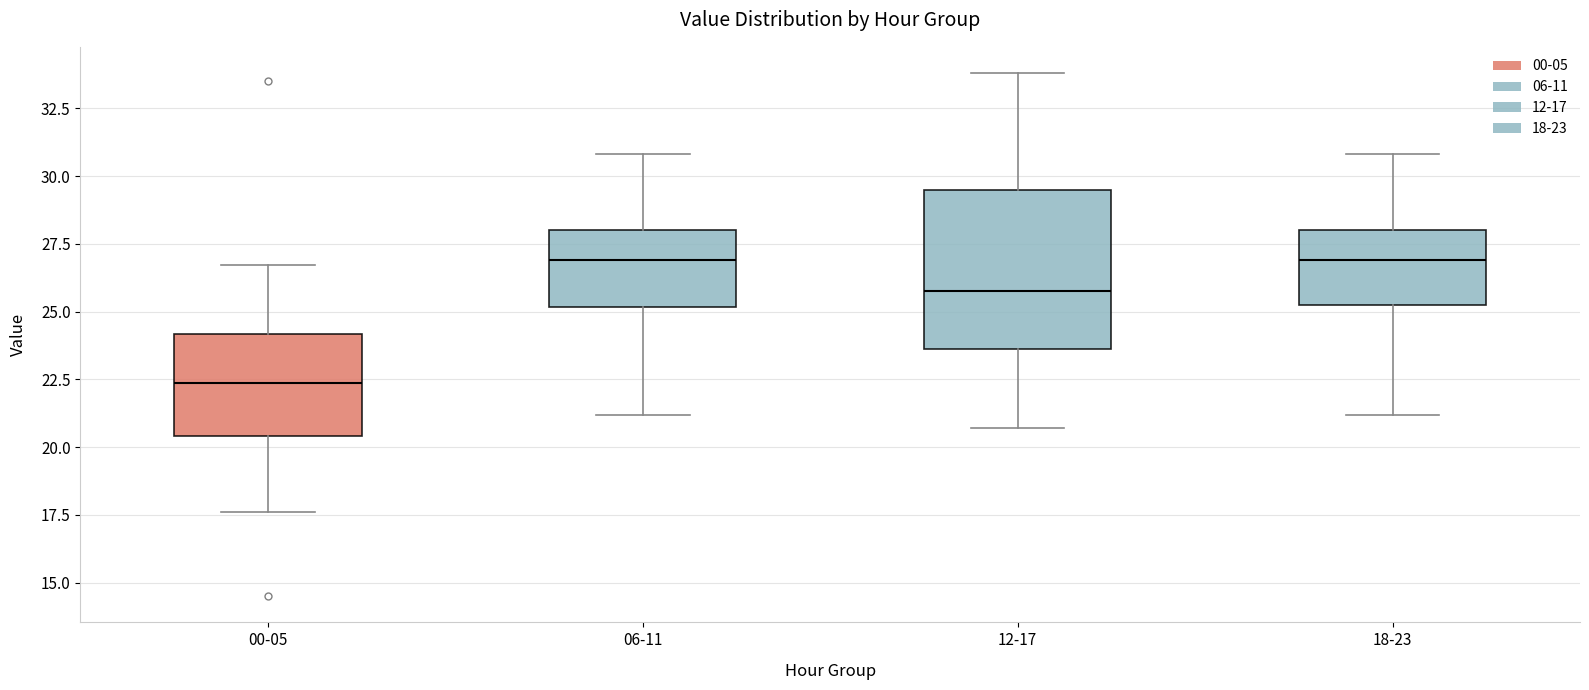

Reading left to right, read every box against the y-axis: the position of its median line, the range the box covers, and the ends of its whiskers. The values are not printed on the chart, so give them approximately, as read against the axis.

00-05: median 22.5, box 20.5 to 24.0, whiskers 17.5 to 26.5
06-11: median 27.0, box 25.0 to 28.0, whiskers 21.0 to 31.0
12-17: median 26.0, box 23.5 to 29.5, whiskers 20.5 to 34.0
18-23: median 27.0, box 25.5 to 28.0, whiskers 21.0 to 31.0